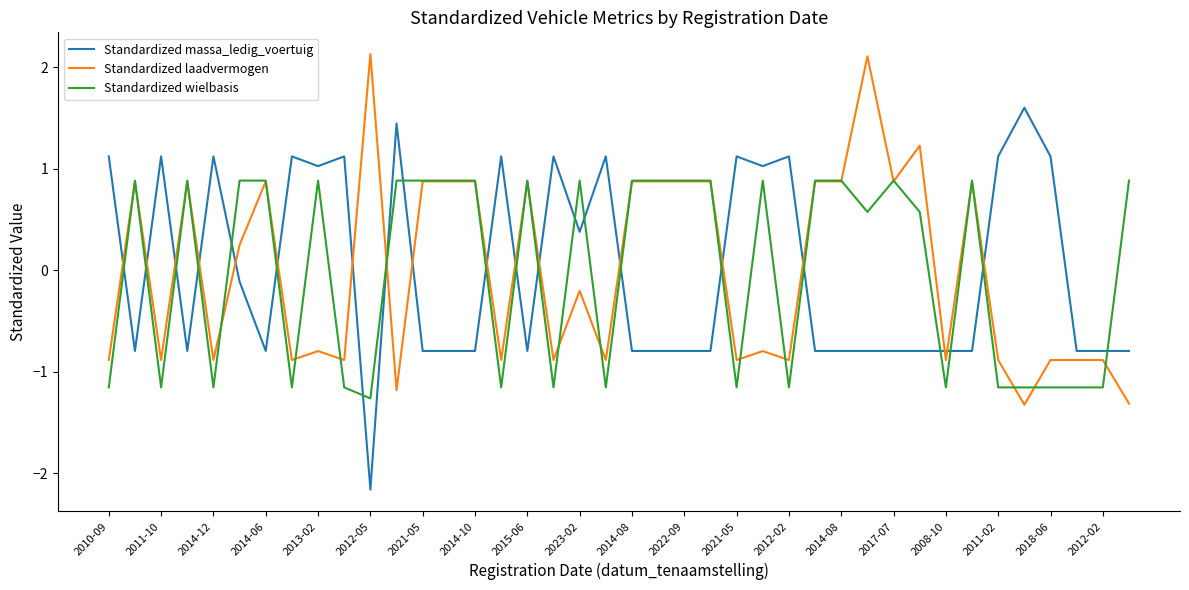

How many values in Standardized wielbasis are above zero?

23